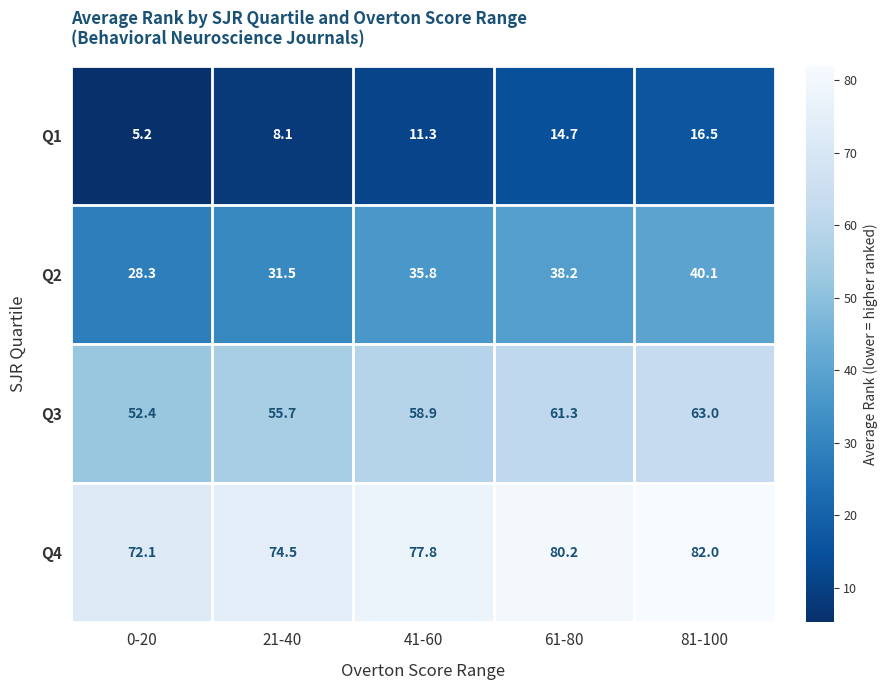

What is the greatest value displayed?

82.0